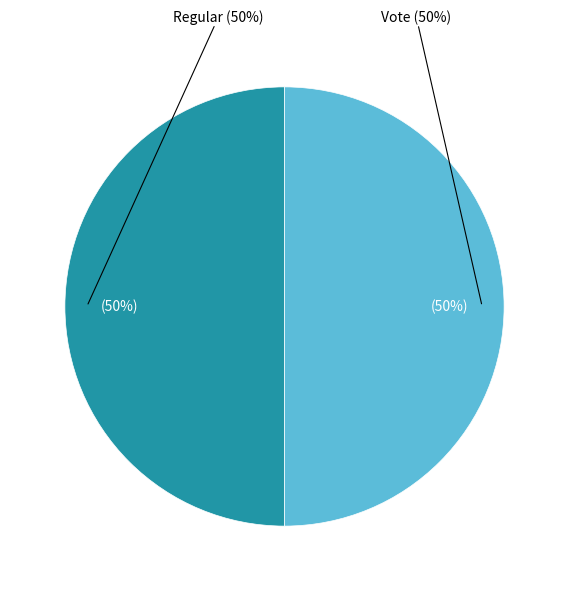

Rank the categories by value from highest to lowest.

Vote, Regular